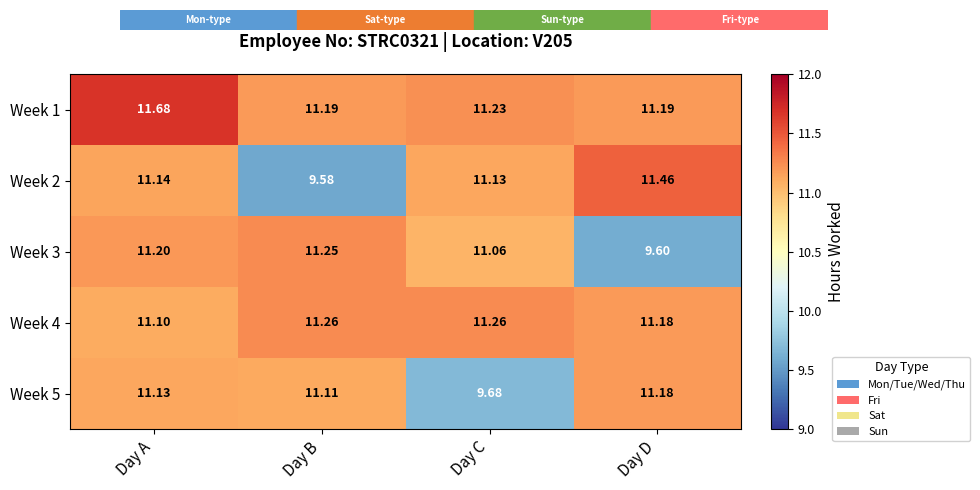

Is the value of Week 1 at Day C greater than the value of Week 4 at Day A?

Yes